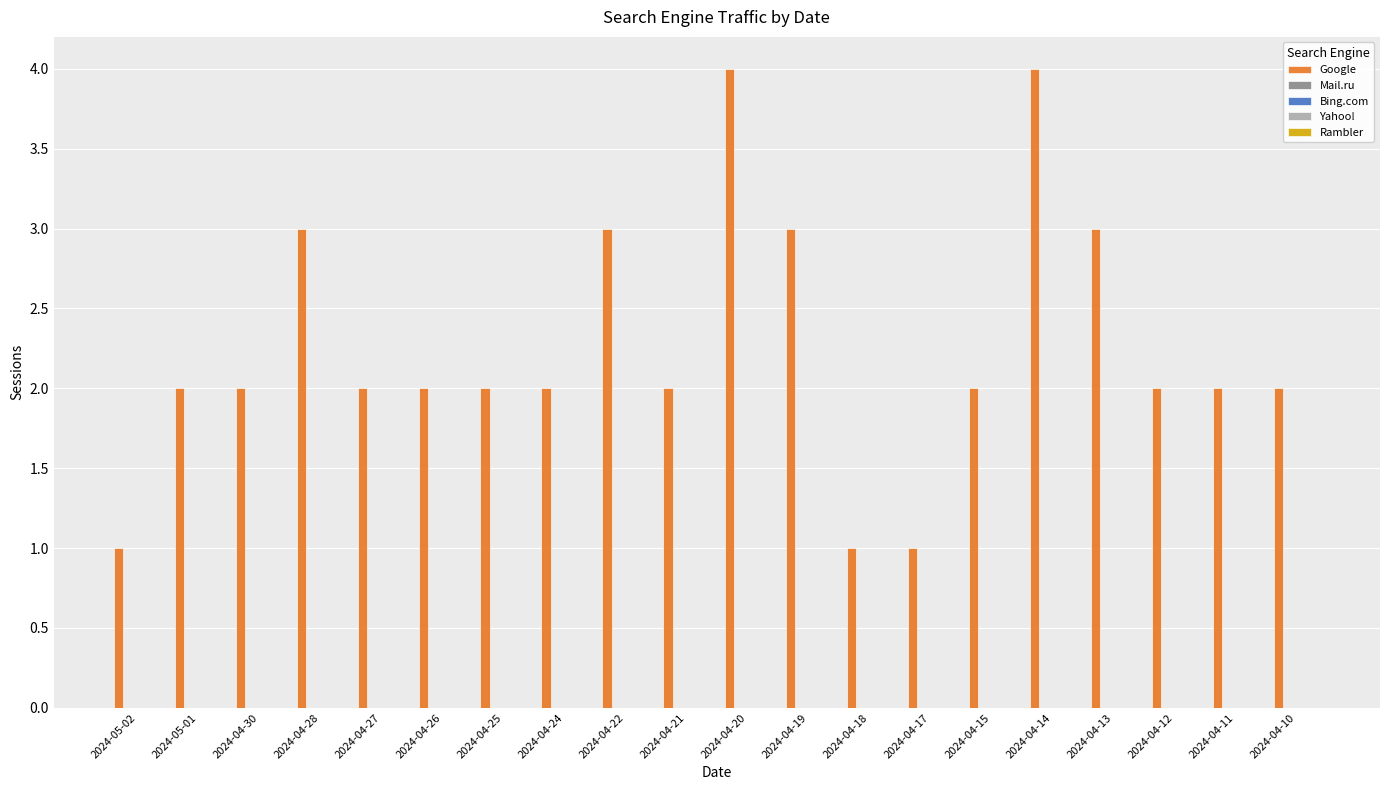

What is the value of the 18th bar from the left?

2